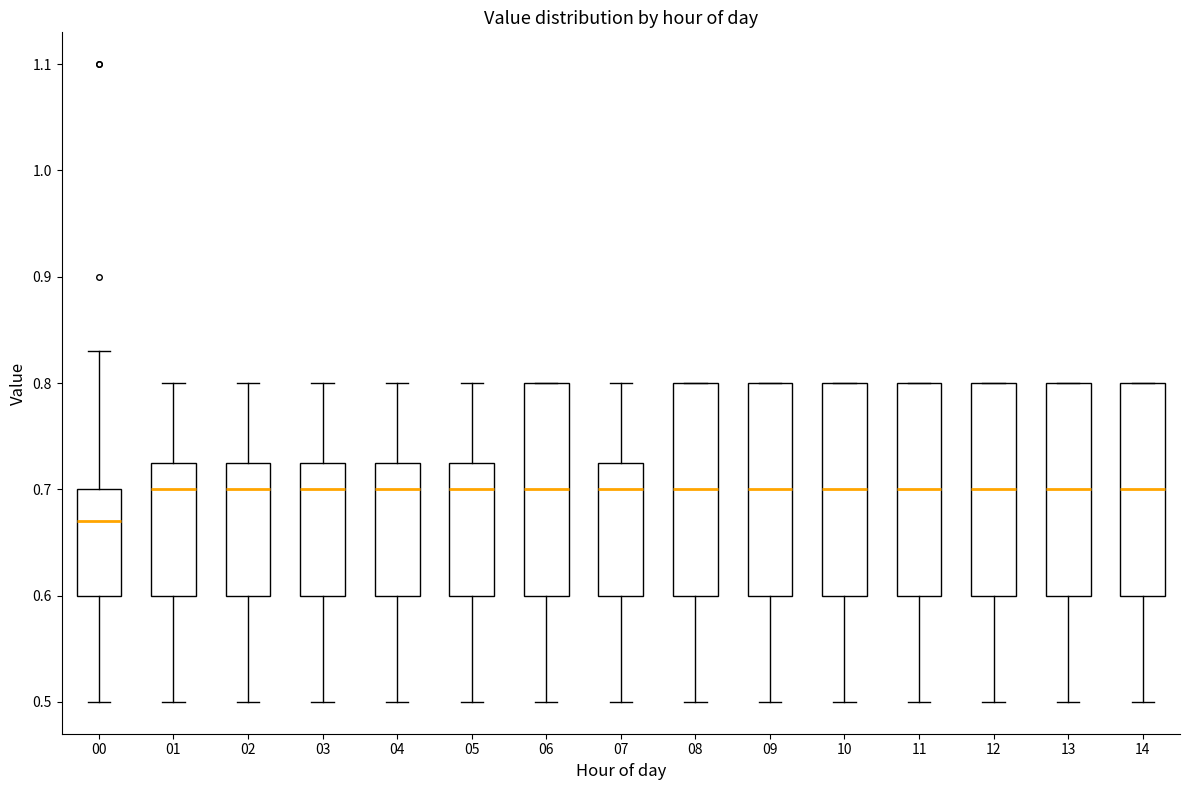

Where does the upper whisker of the box at x = 04 end on the y-axis? The values are not printed on the chart, so give them approximately, as read against the axis.

0.80